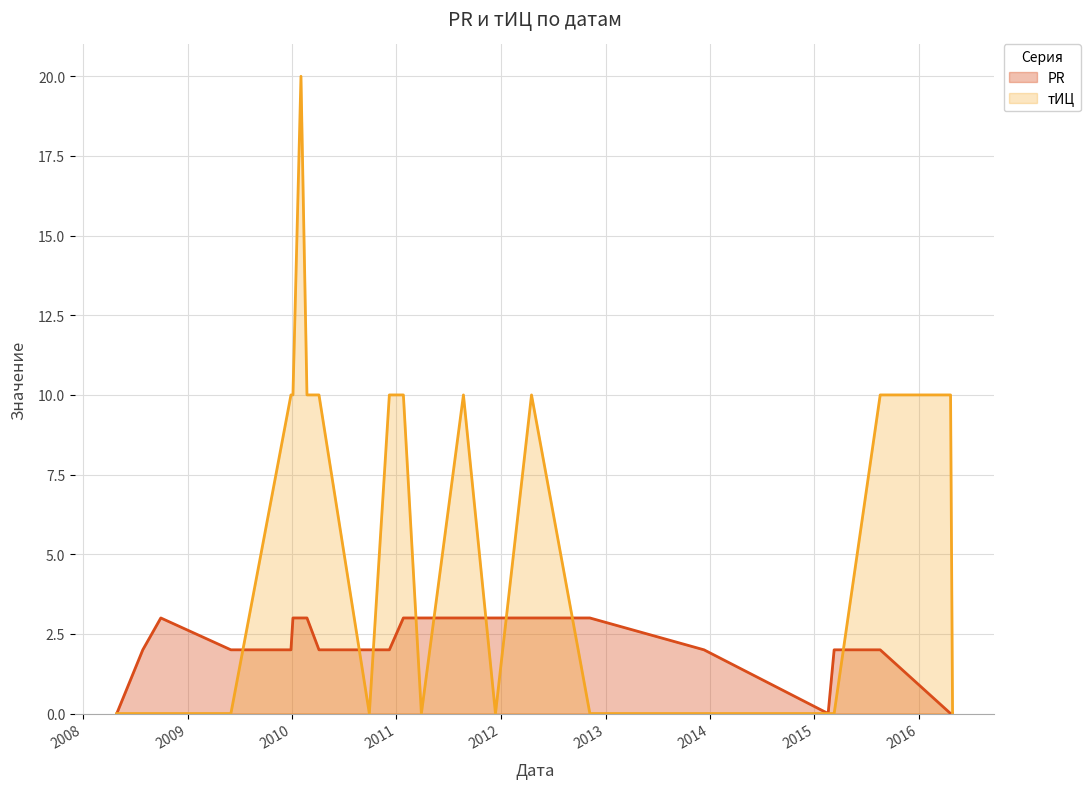

How many categories are shown in the chart?

23